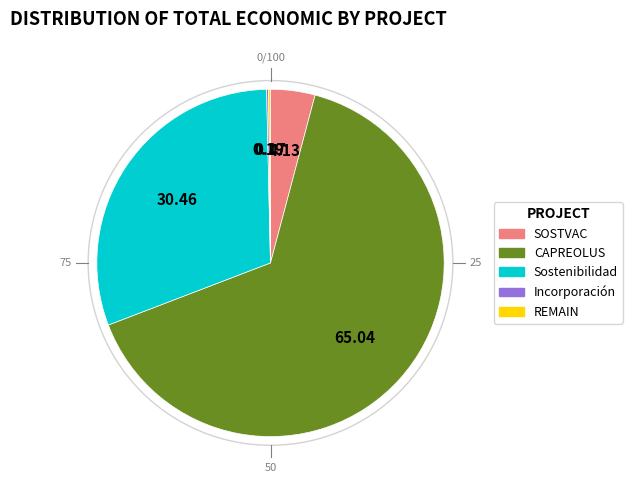

Between CAPREOLUS and SOSTVAC, which is larger?

CAPREOLUS